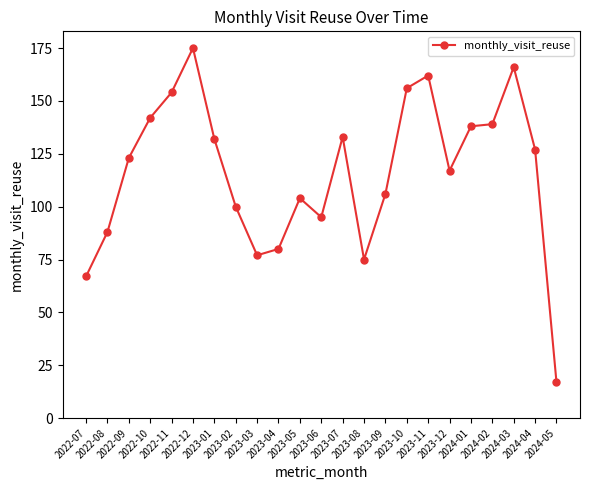

What is the sum of all values?

2673